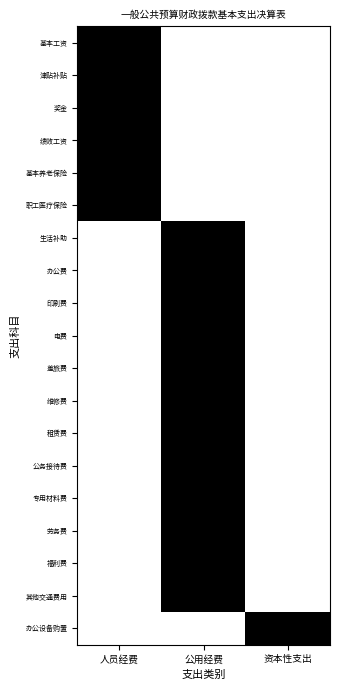

At how many categories does at least one series exceed 0?

3